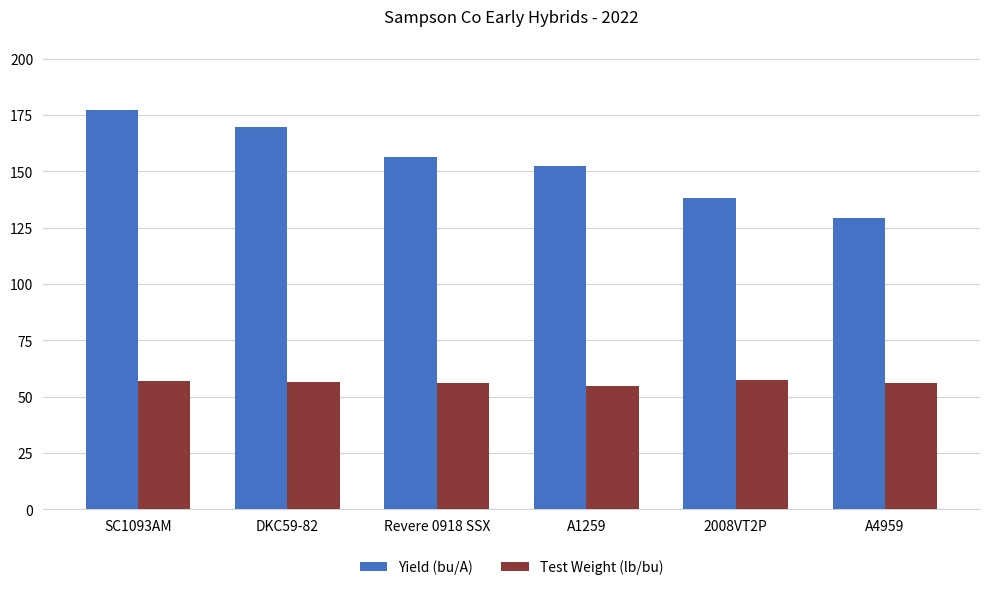

Rank the series at Revere 0918 SSX from lowest to highest value.

Test Weight (lb/bu), Yield (bu/A)